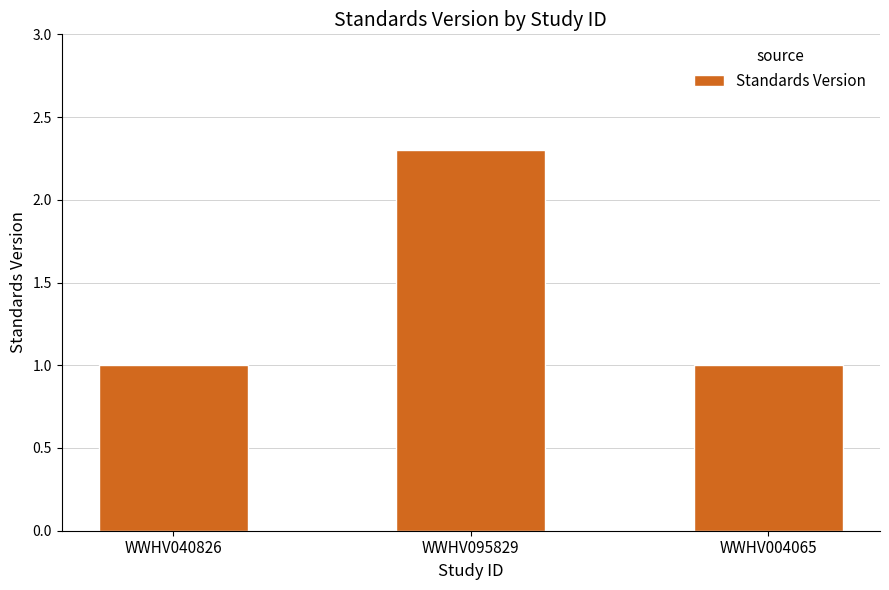

Read the value at WWHV040826.

1.0